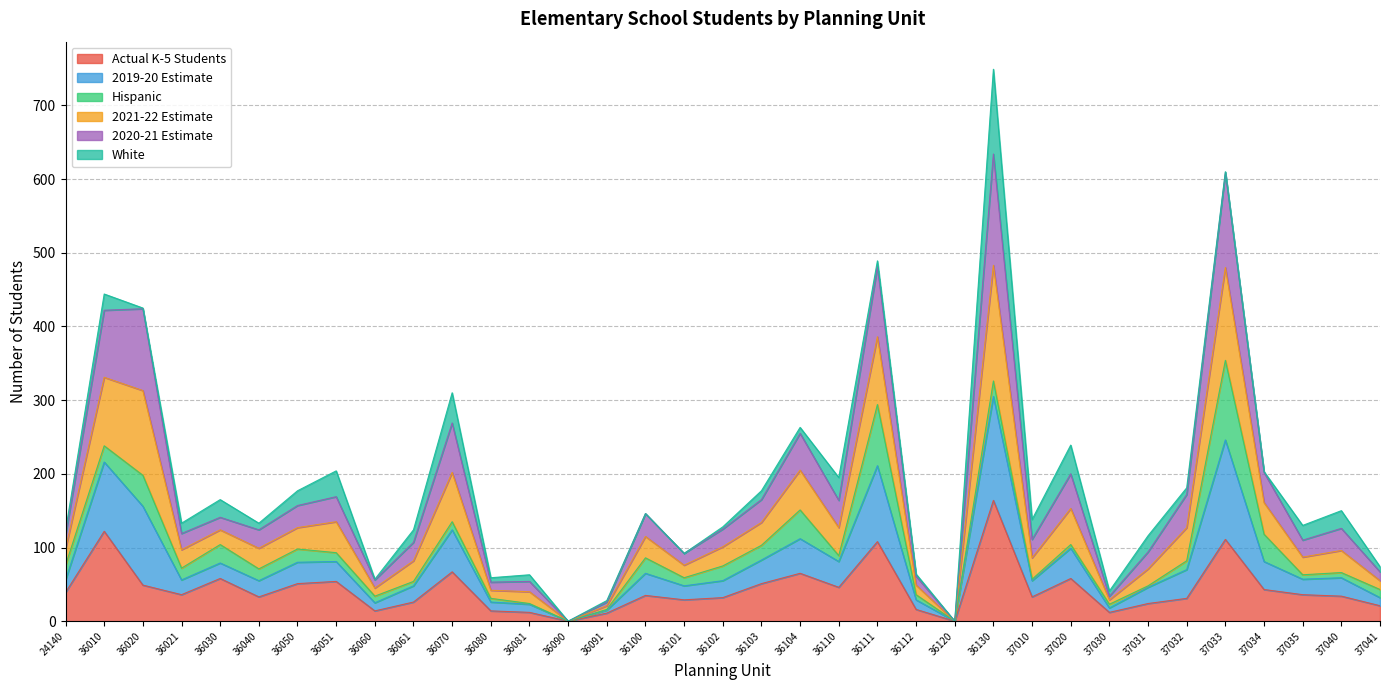

The Actual K-5 Students series shows 29 at 36101. True or false?

True